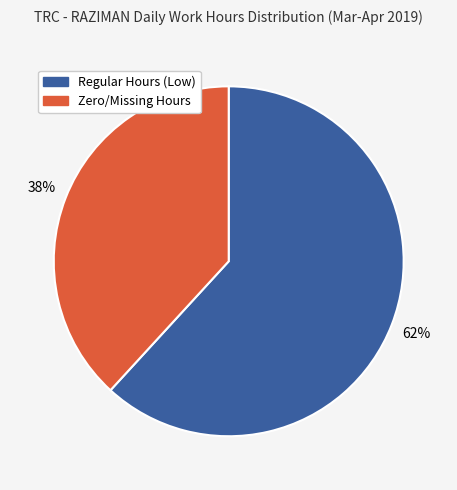

Is there any slice that represents more than half of the pie?

Yes